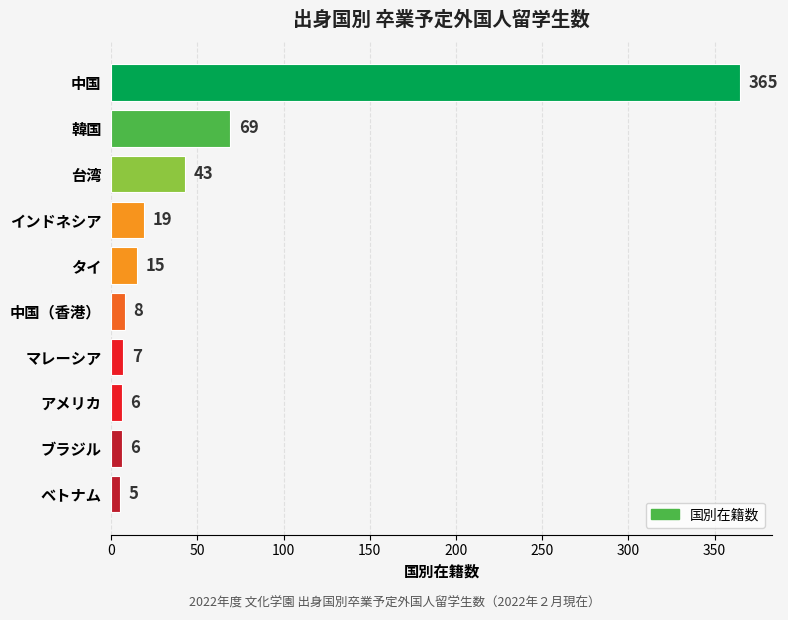

What is the difference between the maximum and second lowest values?

359